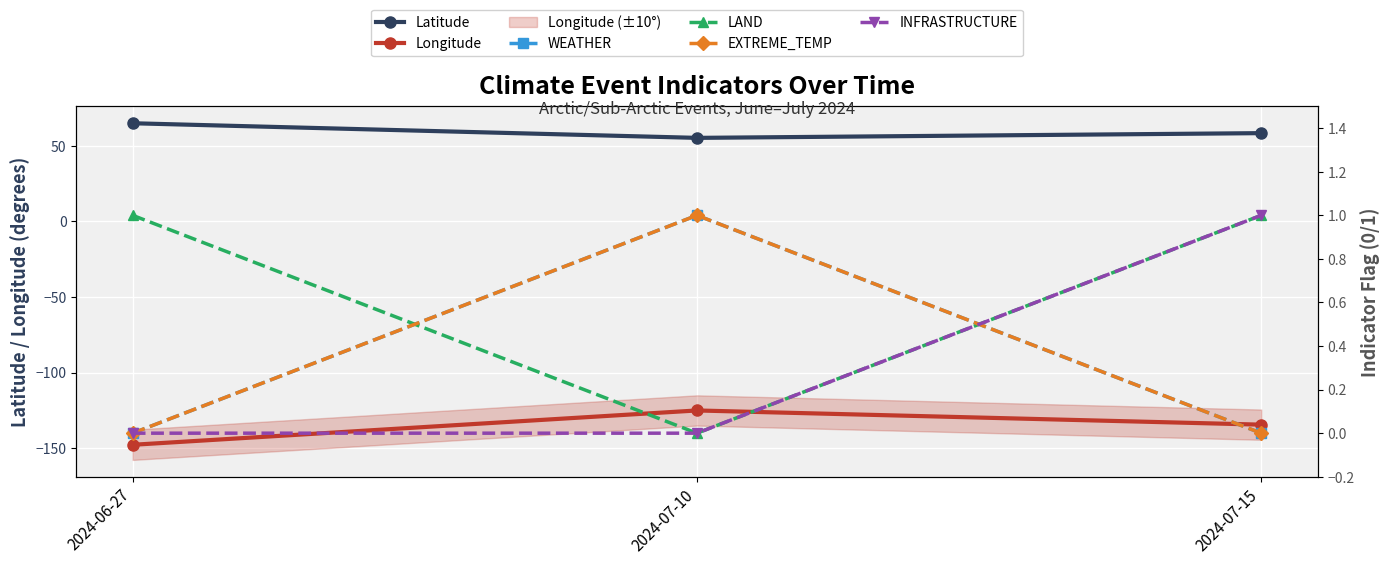

Where is INFRASTRUCTURE nearest to the value 0?

2024-06-27